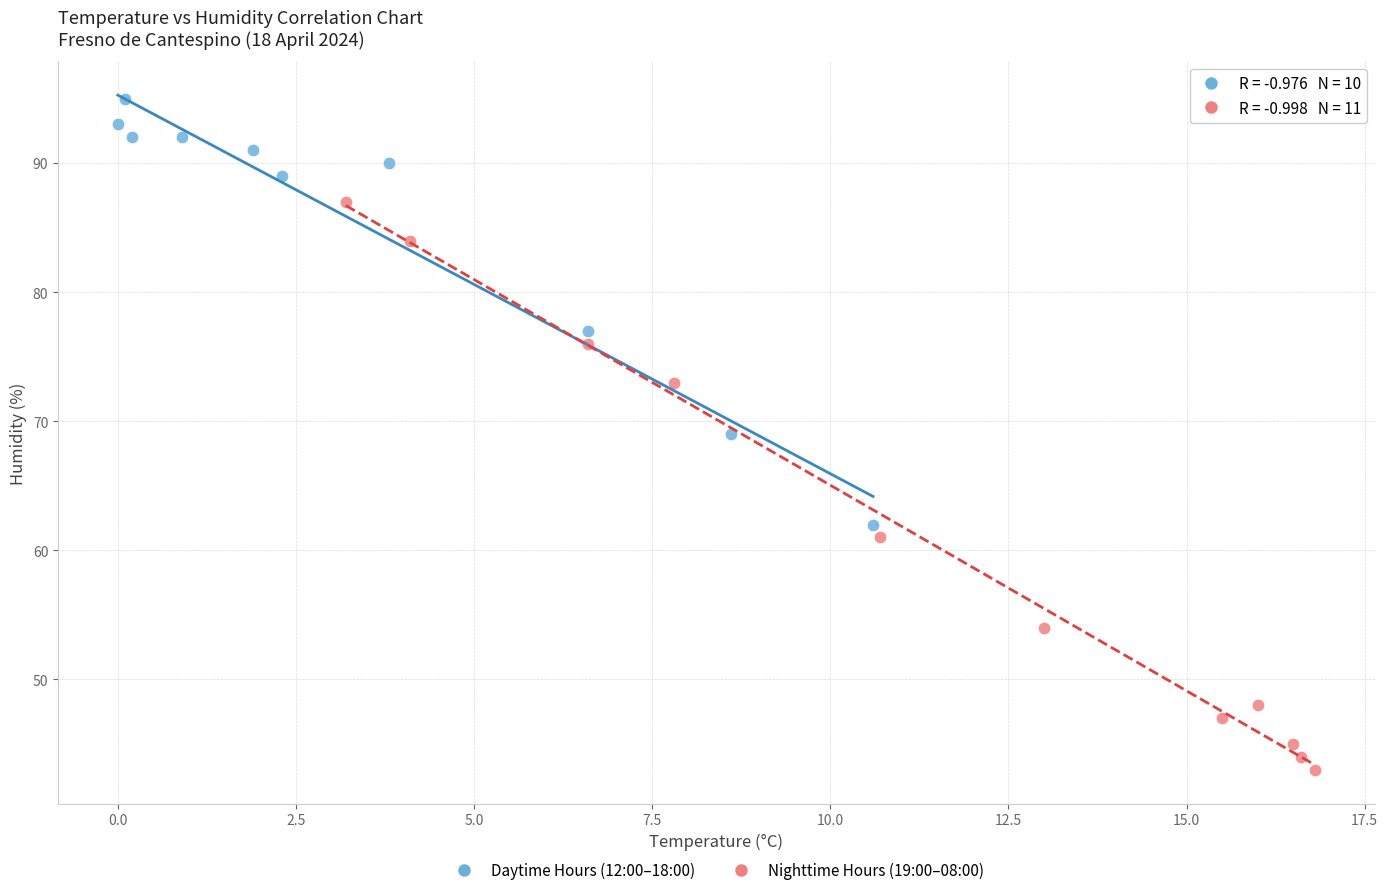

Which series has the largest Y range (max minus min)?

Nighttime Hours (19:00–08:00)